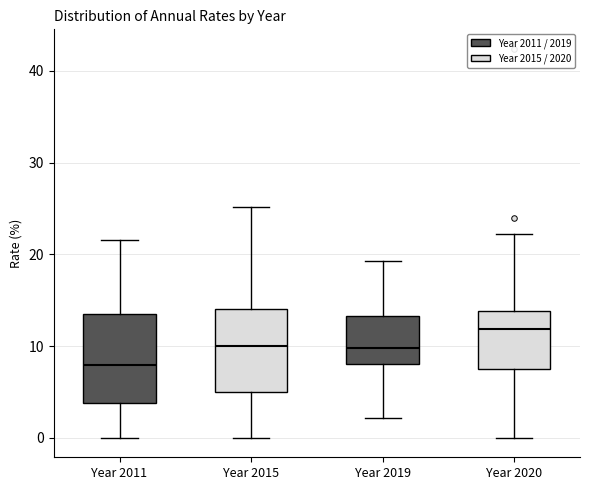

Where does the upper whisker of the box for Year 2015 end on the y-axis? The values are not printed on the chart, so give them approximately, as read against the axis.

25